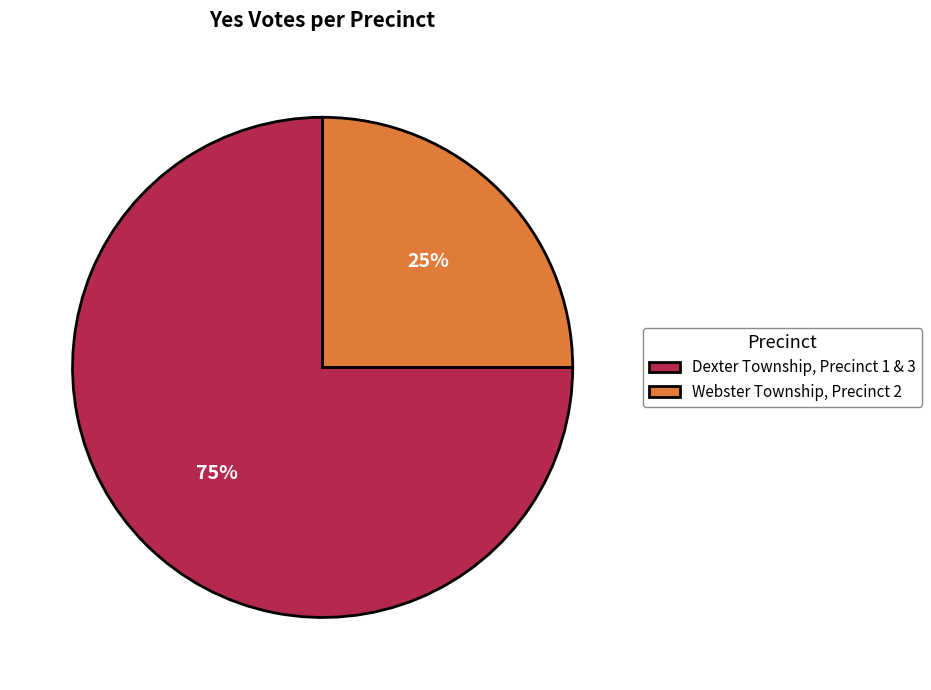

How many slices are in this pie chart?

2